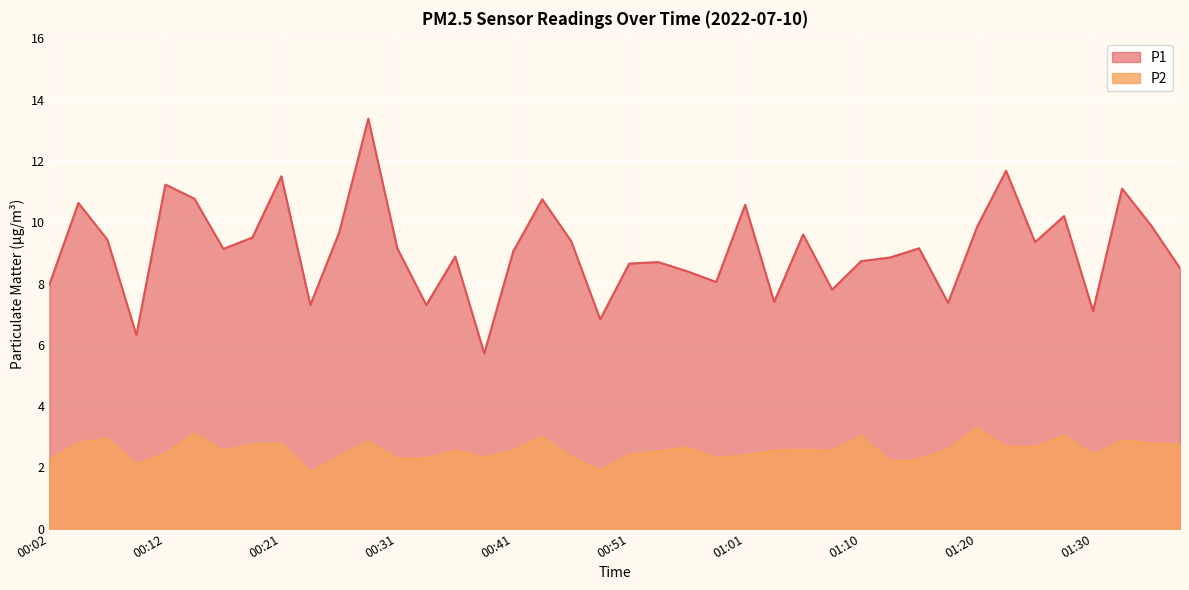

List the series in order of their peak value, highest first.

P1, P2